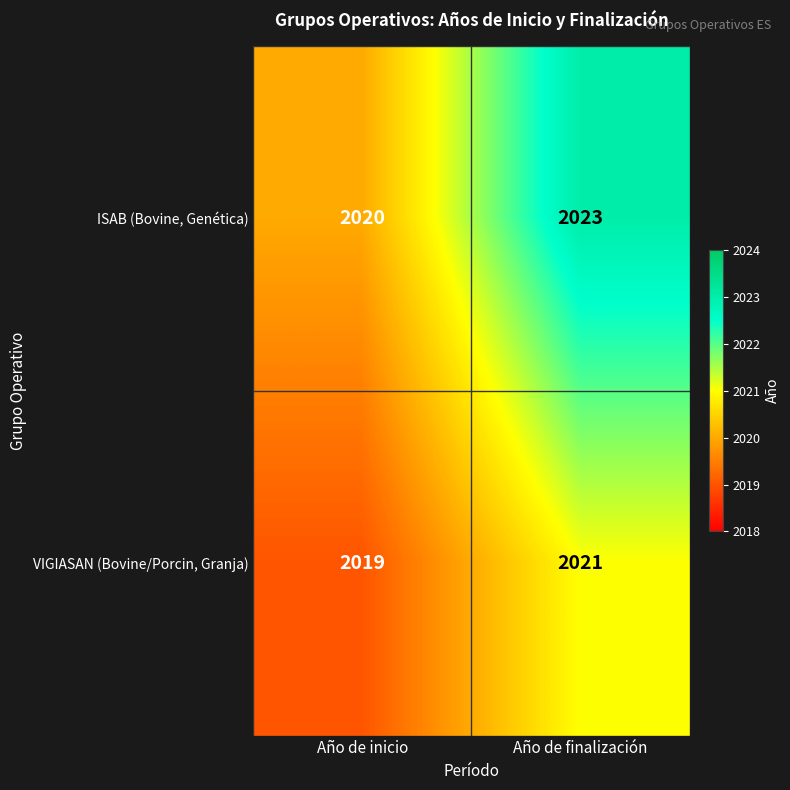

Reading left to right, list all the values displayed in this chart.

ISAB (Bovine, Genética): 2020	2023
VIGIASAN (Bovine/Porcin, Granja): 2019	2021